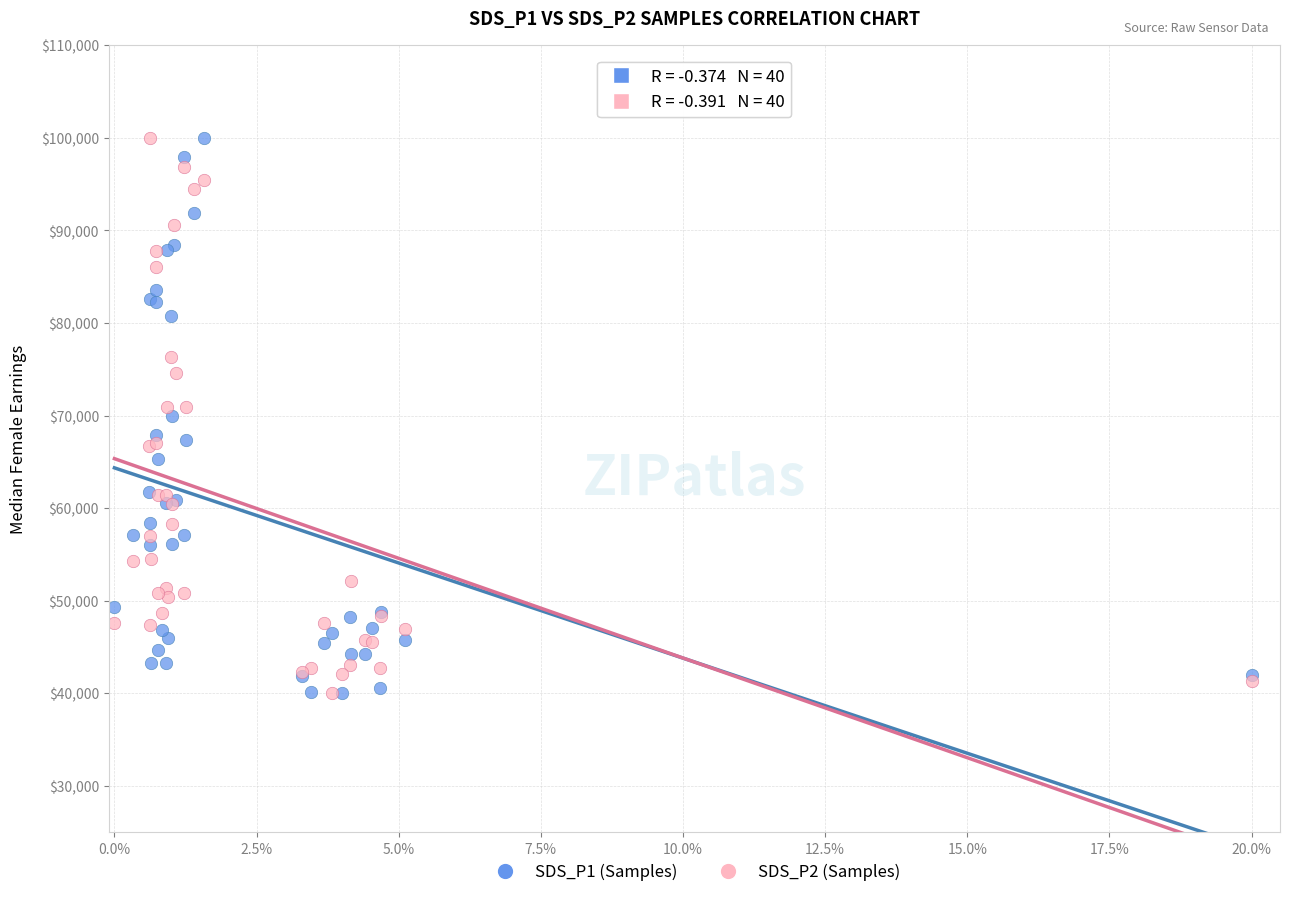

What are all the series names shown in the legend?

SDS_P1 (Samples), SDS_P2 (Samples)